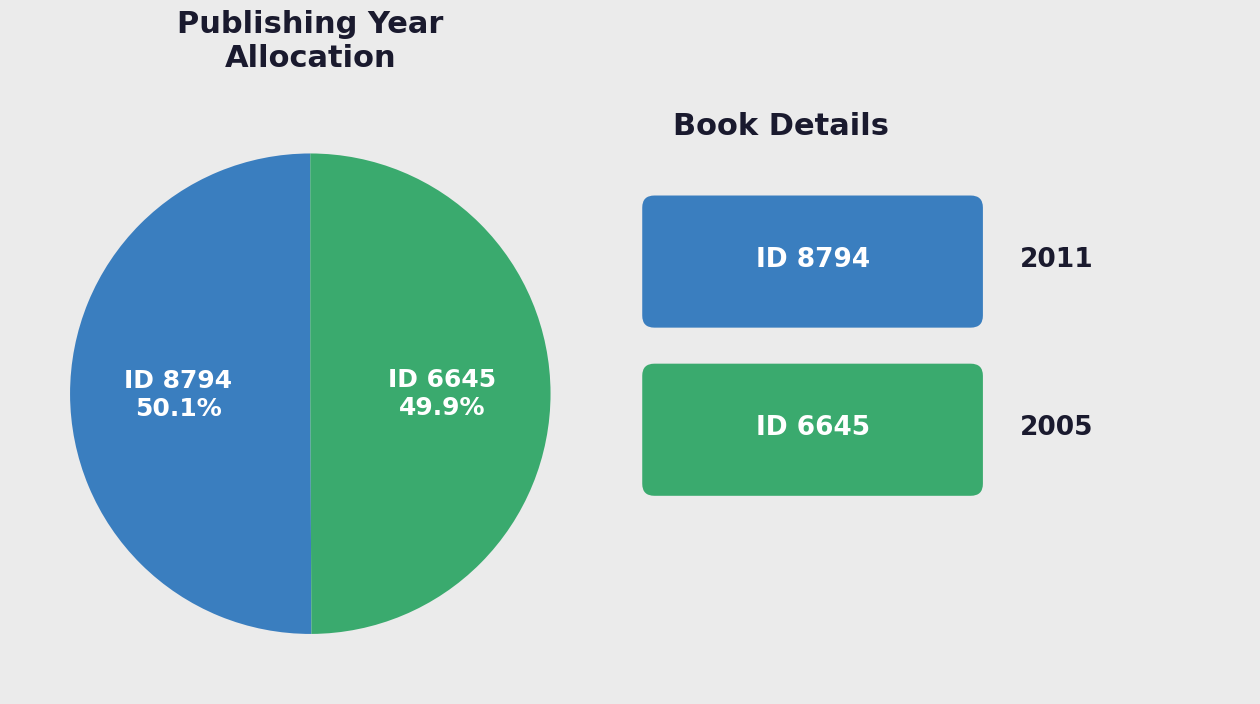

Does any single category account for the majority?

Yes